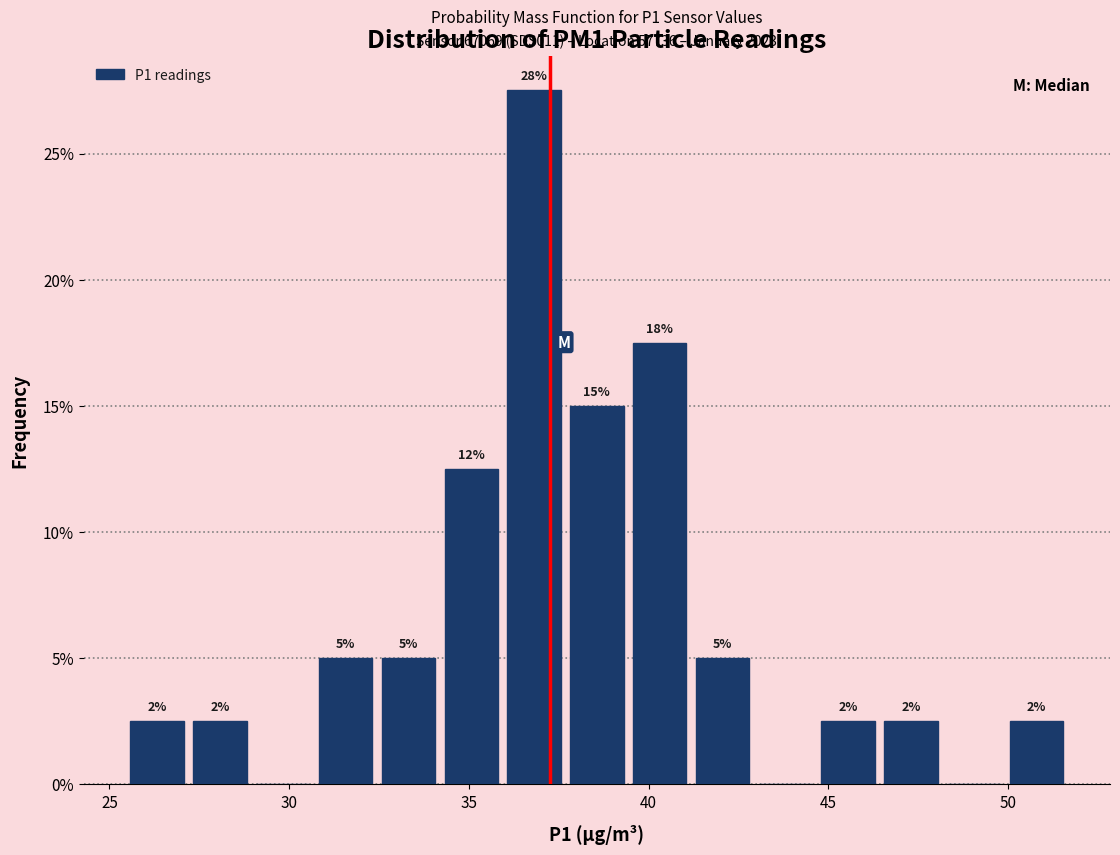

Around what value on the x-axis is the tallest bar? Give the approximate position of its centre, as read against the axis.

37.0